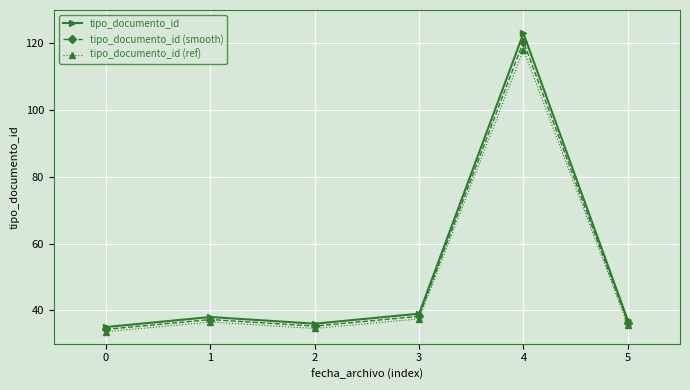

Rank the categories by tipo_documento_id (ref) value from highest to lowest.

4, 3, 1, 5, 2, 0